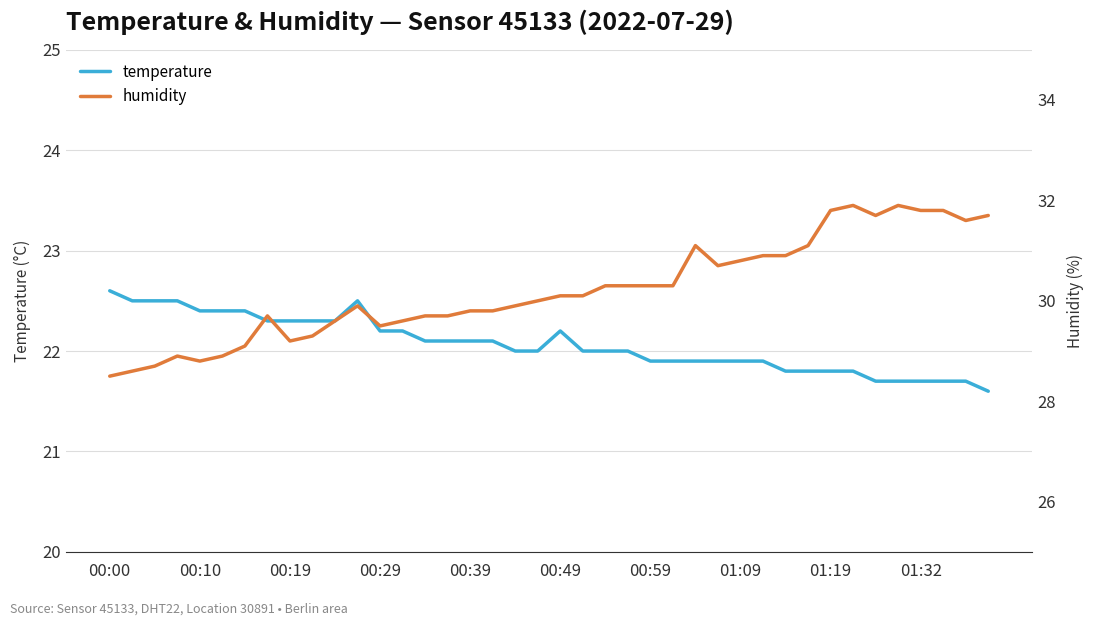

List the series in order of their peak value, lowest first.

temperature, humidity